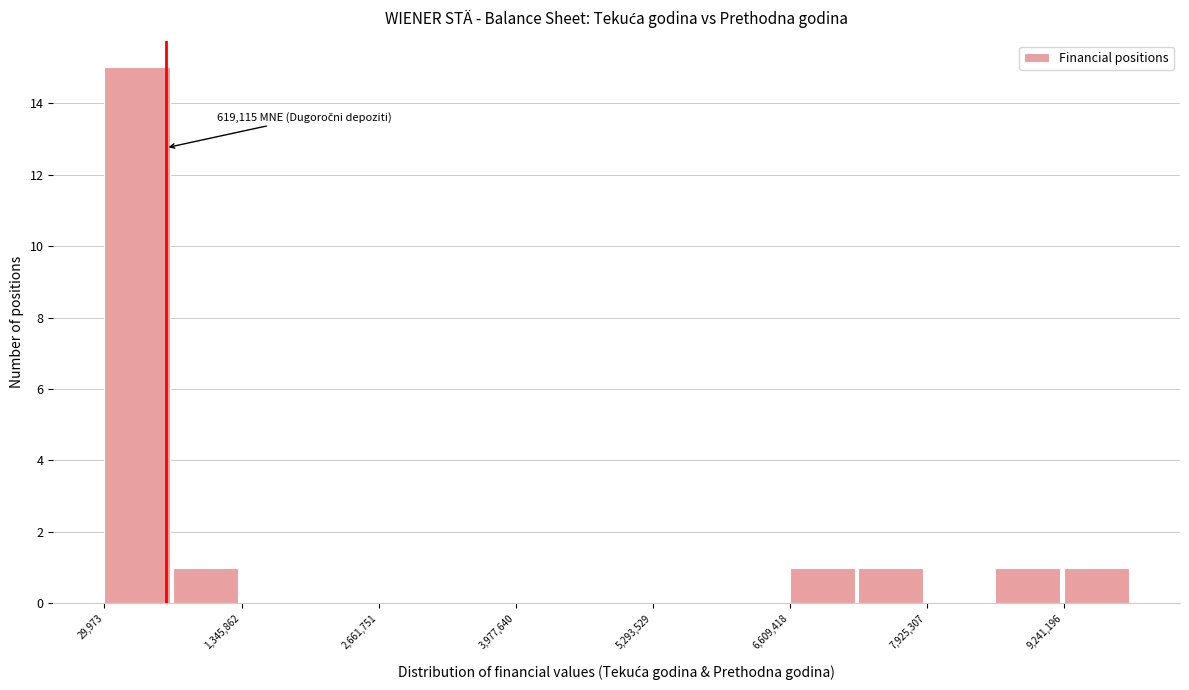

Around what value on the x-axis is the tallest bar? Give the approximate position of its centre, as read against the axis.

400000